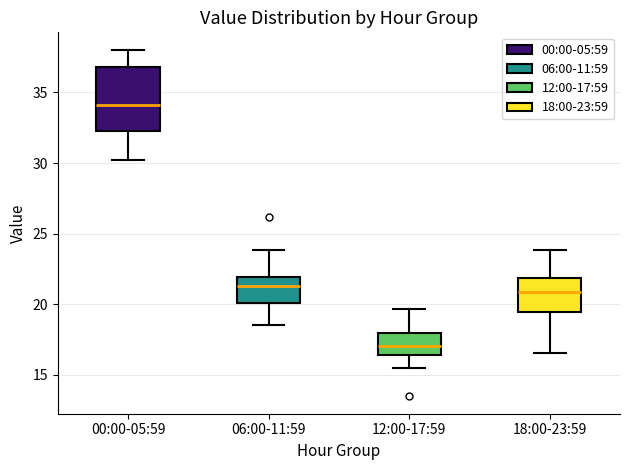

Comparing the boxes themselves (not the whiskers), which one is the tallest?

00:00-05:59